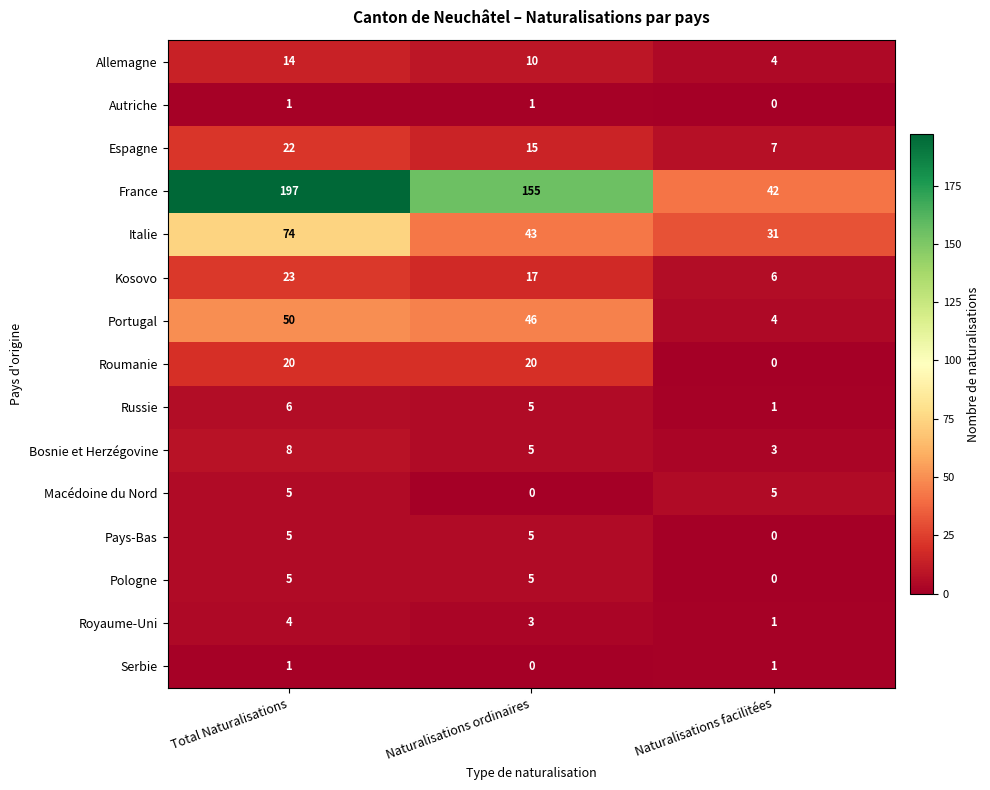

What is the sum of all Roumanie values?

40